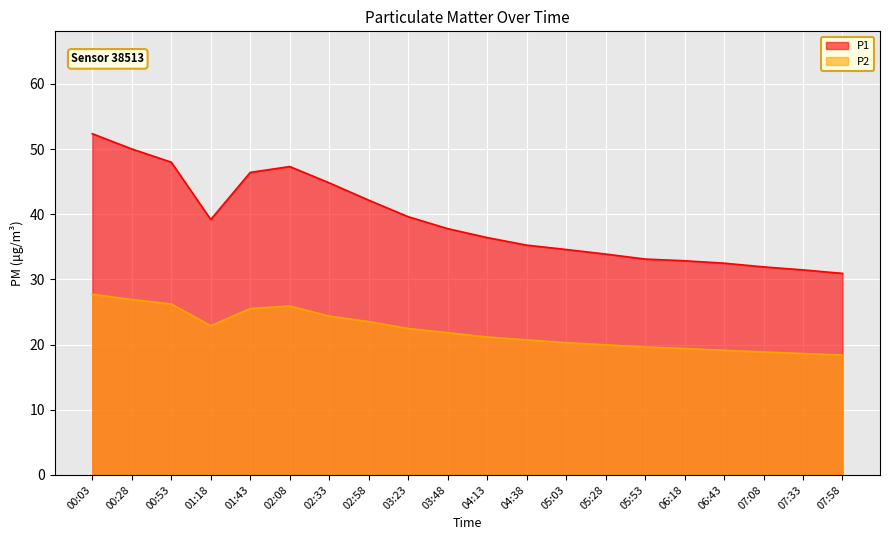

How many data points in P2 are less than 21?

9